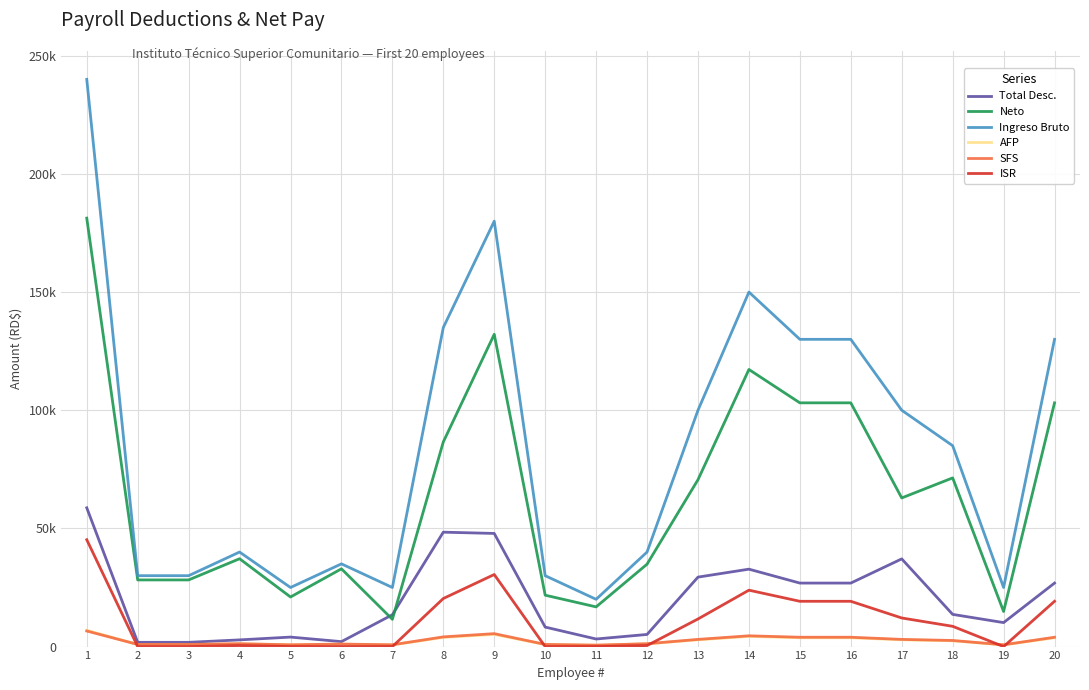

Between 15 and 9, which is larger?

9